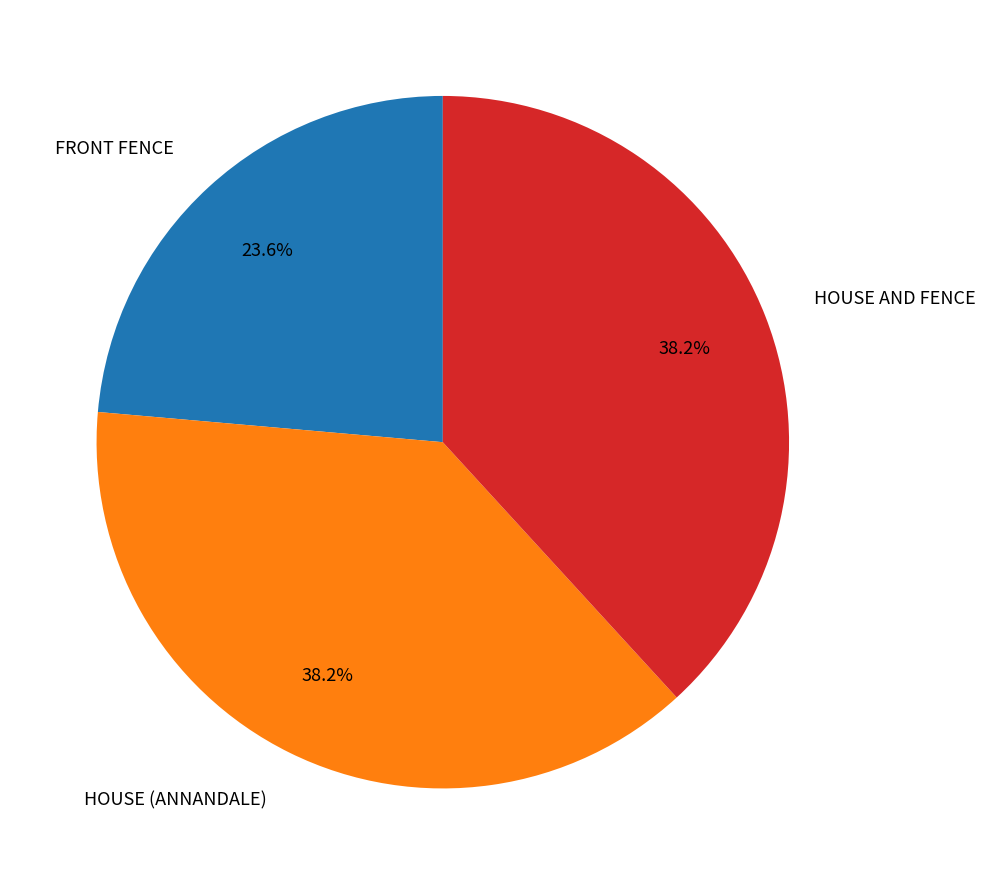

What portion of the pie excludes HOUSE AND FENCE?

61.8%